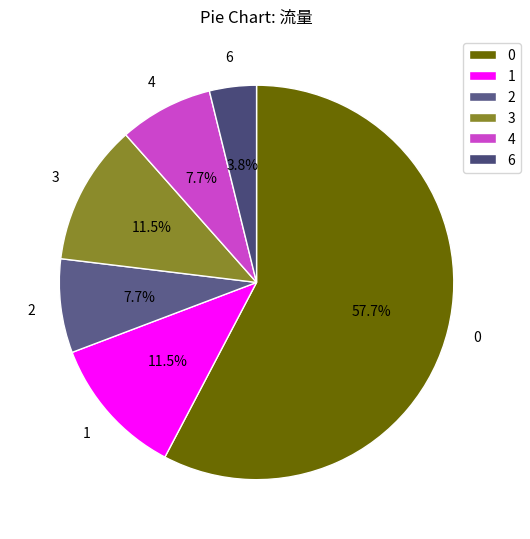

Which category has the biggest portion of the pie?

0